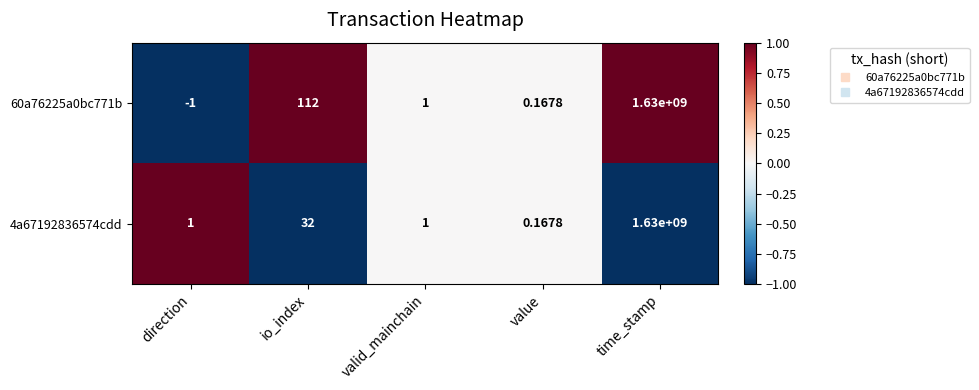

List the series in order of their overall mean, highest first.

60a76225a0bc771b, 4a67192836574cdd